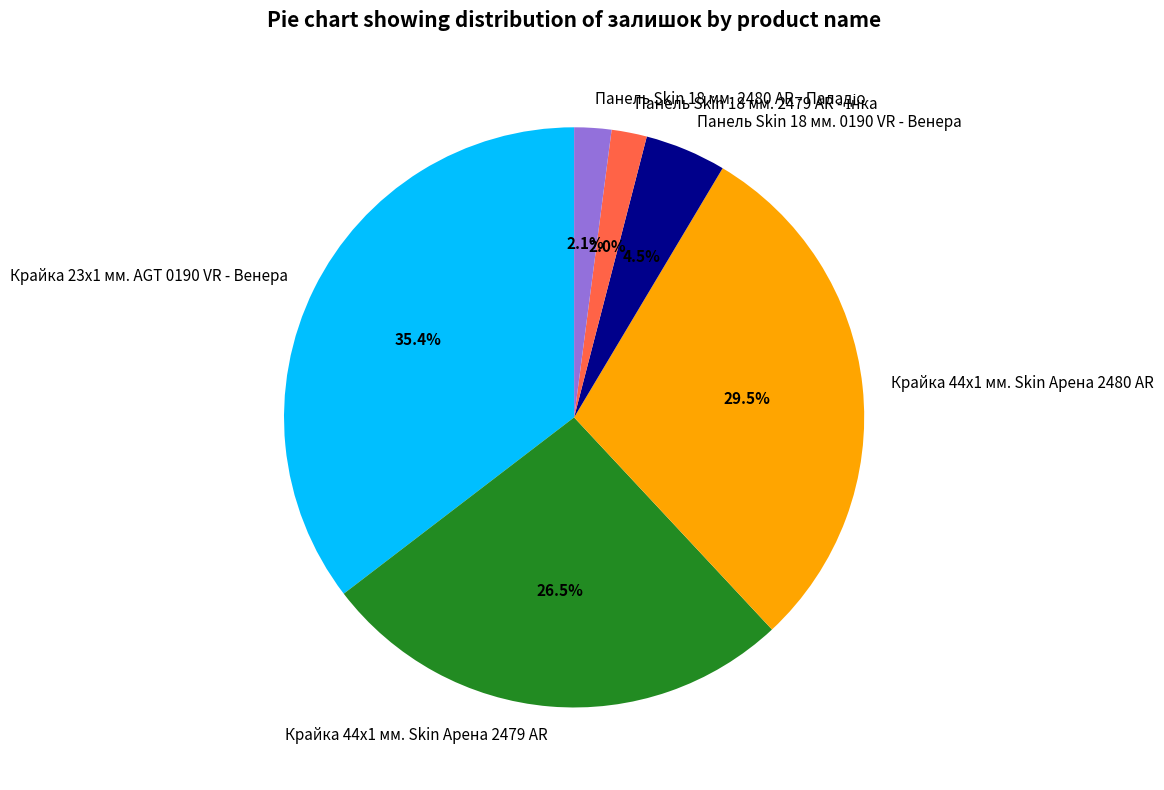

Which slice is the largest?

Крайка 23x1 мм. AGT 0190 VR - Венера